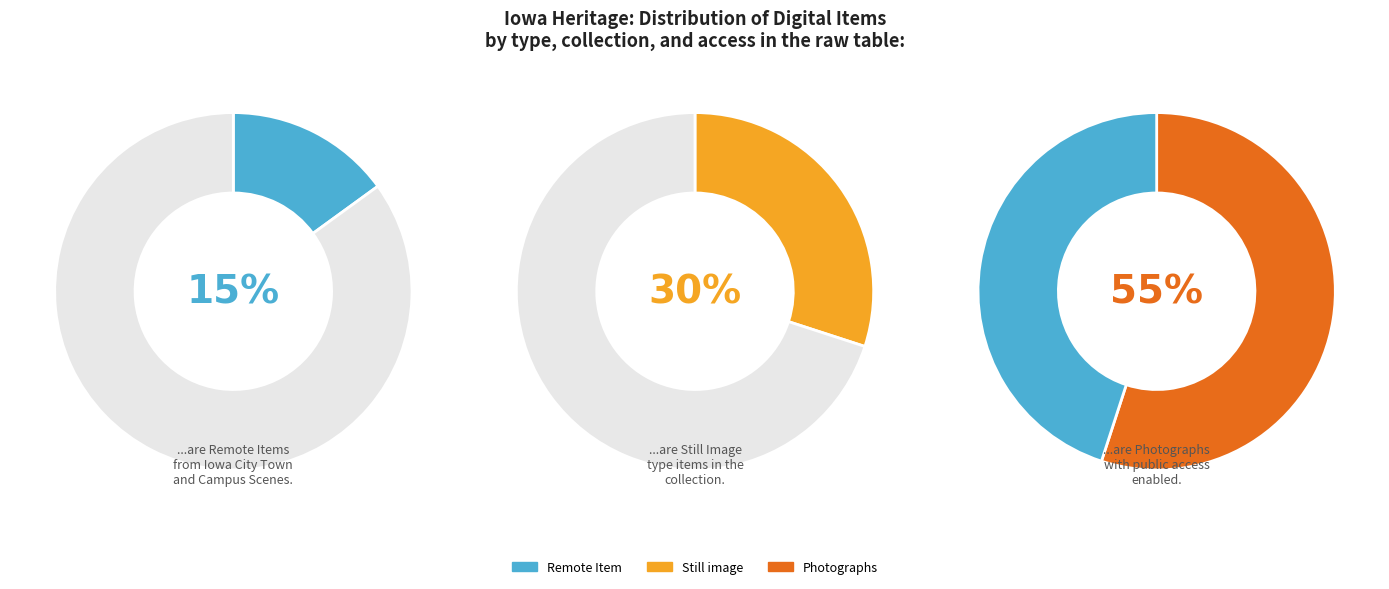

Is the sum of Iowa City Town and Campus Scenes and Iowa City Town and Campus Scenes greater than half?

No